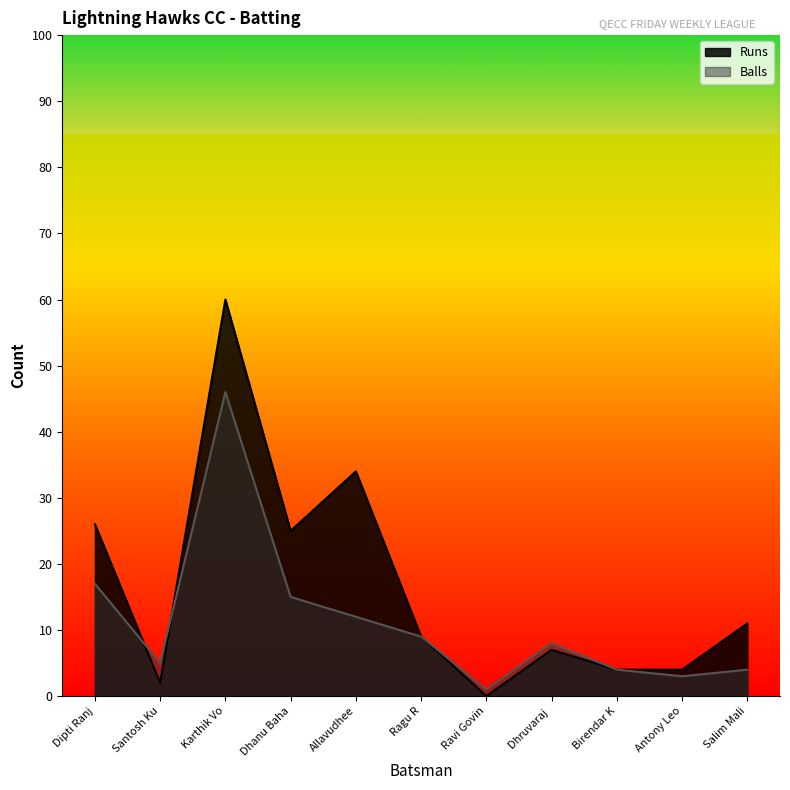

Which series has the largest range (max minus min)?

Runs